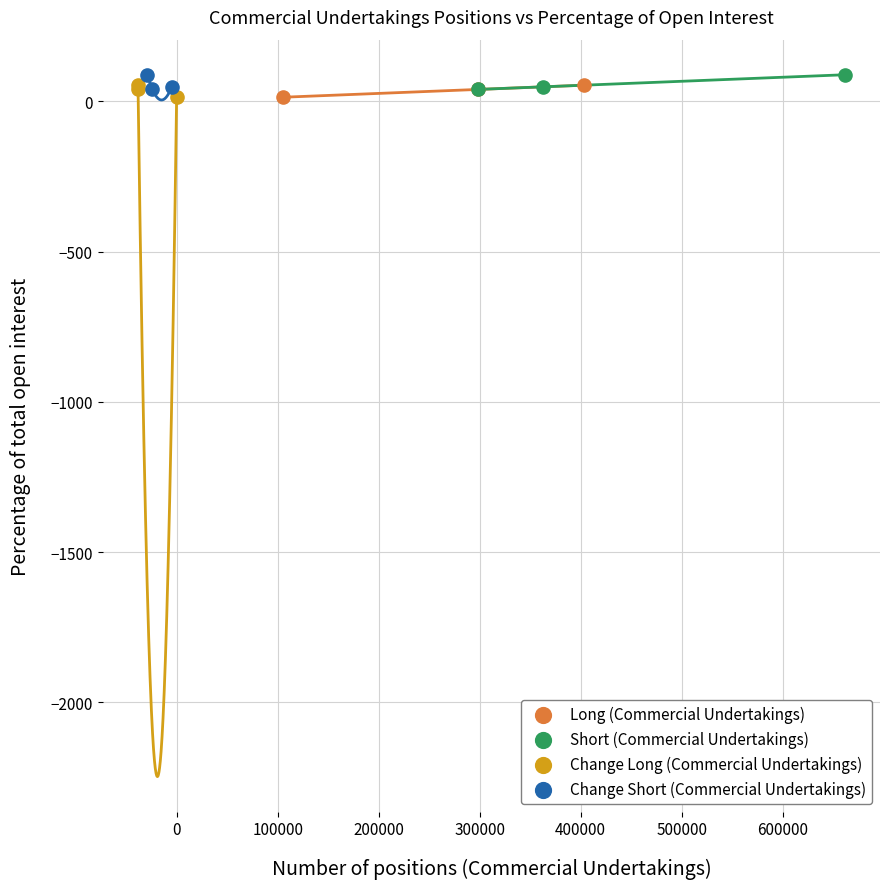

What are all the series names shown in the legend?

Long (Commercial Undertakings), Short (Commercial Undertakings), Change Long (Commercial Undertakings), Change Short (Commercial Undertakings)